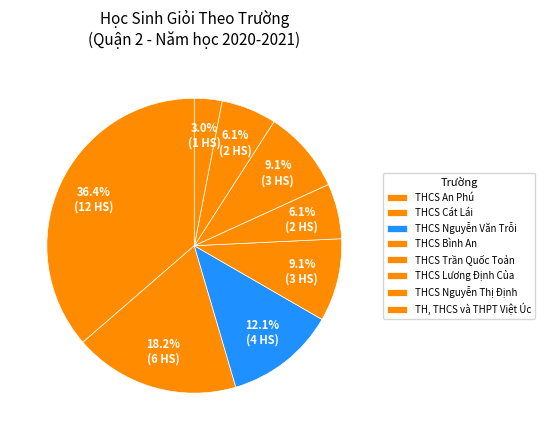

How many slices are in this pie chart?

8